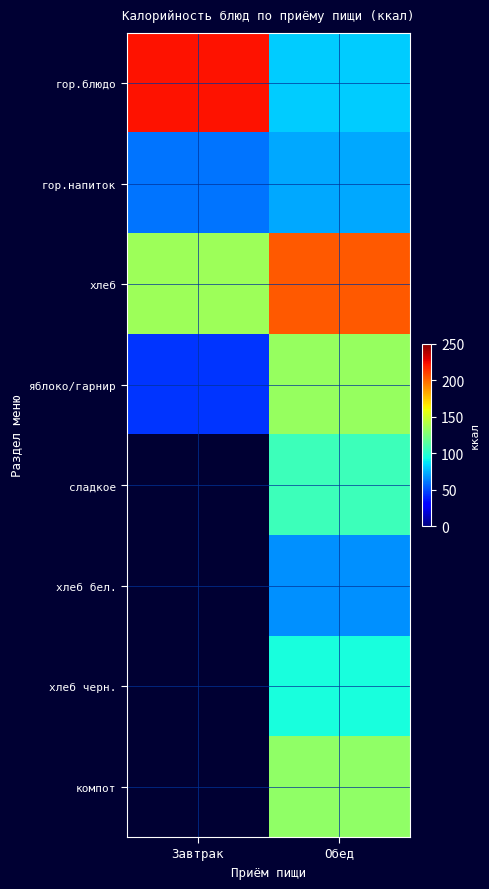

Which label corresponds to the smallest value in the chart?

Завтрак